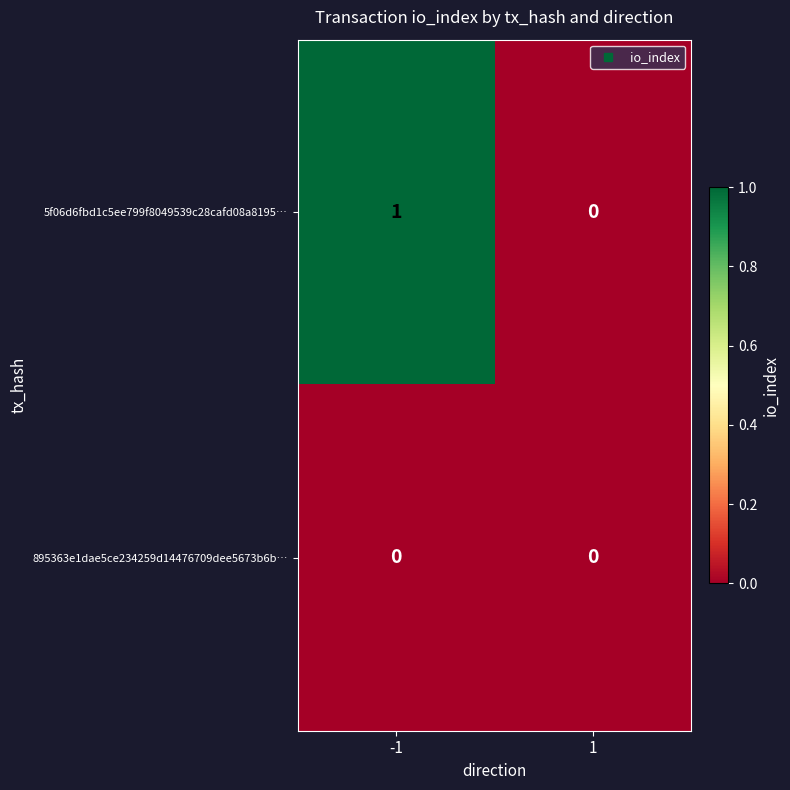

Which series has the widest spread of values?

5f06d6fbd1c5ee799f8049539c28cafd08a8195…